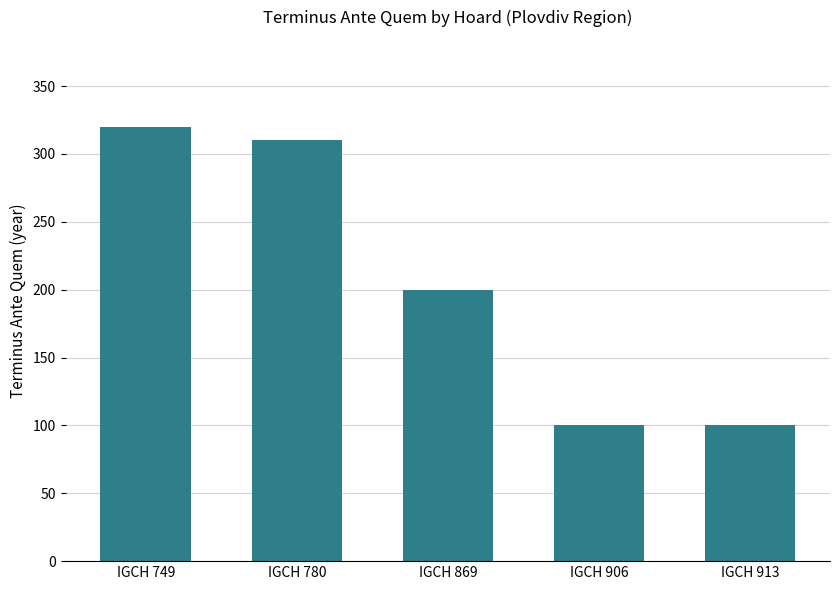

What is the smallest value displayed?

100